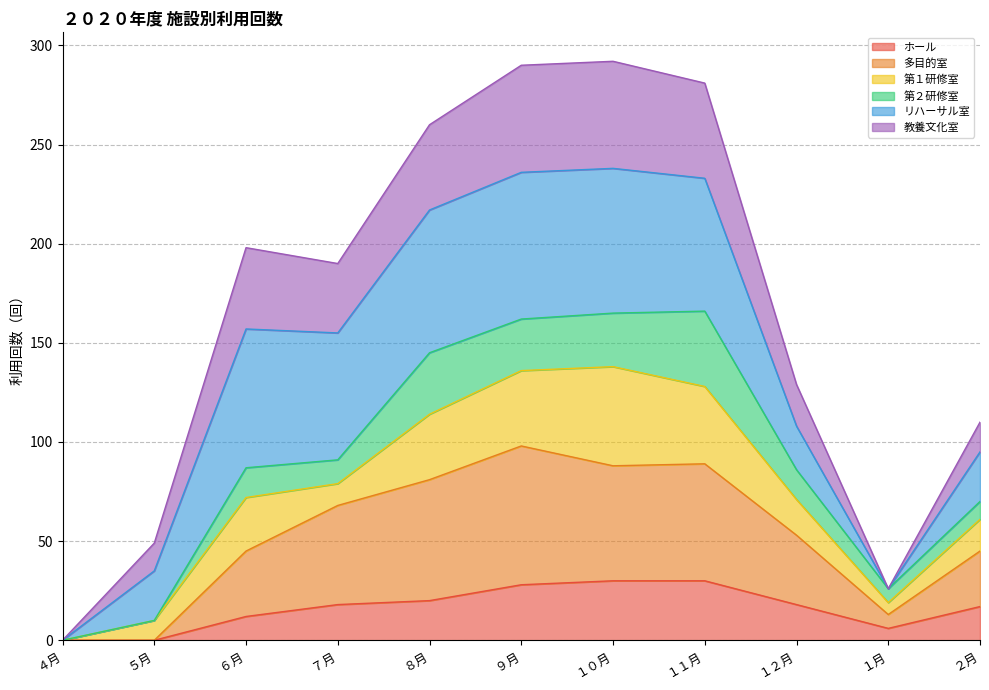

What is the highest value of the ホール series?

30